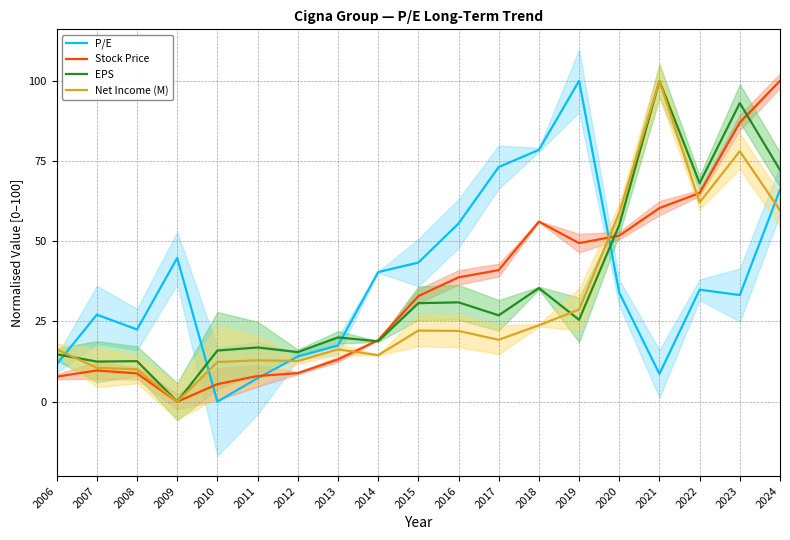

Reading right to left, extract all data points from this chart.

P/E: 2024=66.0	2023=33.2	2022=34.9	2021=8.7	2020=34.0	2019=100.0	2018=78.5	2017=73.2	2016=55.5	2015=43.4	2014=40.4	2013=17.5	2012=14.1	2011=7.3	2010=0.0	2009=44.8	2008=22.5	2007=27.1	2006=11.6
Stock Price: 2024=100.0	2023=87.0	2022=65.1	2021=60.3	2020=51.8	2019=49.4	2018=56.1	2017=41.0	2016=38.8	2015=32.9	2014=19.2	2013=13.2	2012=8.9	2011=8.0	2010=5.5	2009=0.0	2008=8.8	2007=9.7	2006=7.8
EPS: 2024=72.2	2023=93.1	2022=68.1	2021=100.0	2020=55.1	2019=25.5	2018=35.4	2017=26.9	2016=31.0	2015=30.7	2014=18.8	2013=20.0	2012=15.5	2011=16.9	2010=15.9	2009=0.0	2008=12.6	2007=12.5	2006=14.8
Net Income (M): 2024=59.7	2023=78.1	2022=62.1	2021=100.0	2020=58.9	2019=28.7	2018=23.8	2017=19.3	2016=22.1	2015=22.2	2014=14.5	2013=16.3	2012=12.7	2011=12.9	2010=12.4	2009=0.0	2008=10.1	2007=10.6	2006=16.3